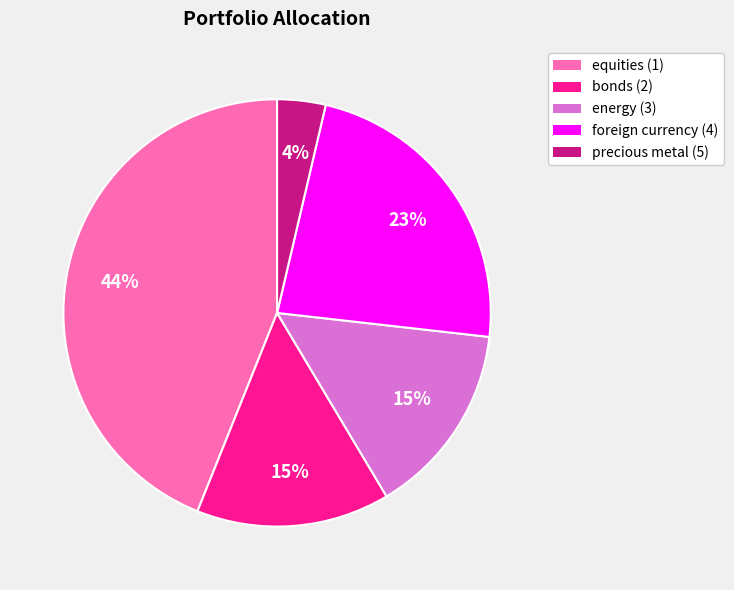

Does any single category account for the majority?

No